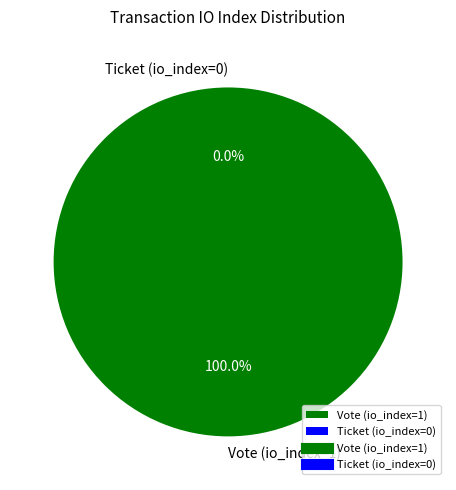

To the nearest percent, what is the average slice percentage?

50%